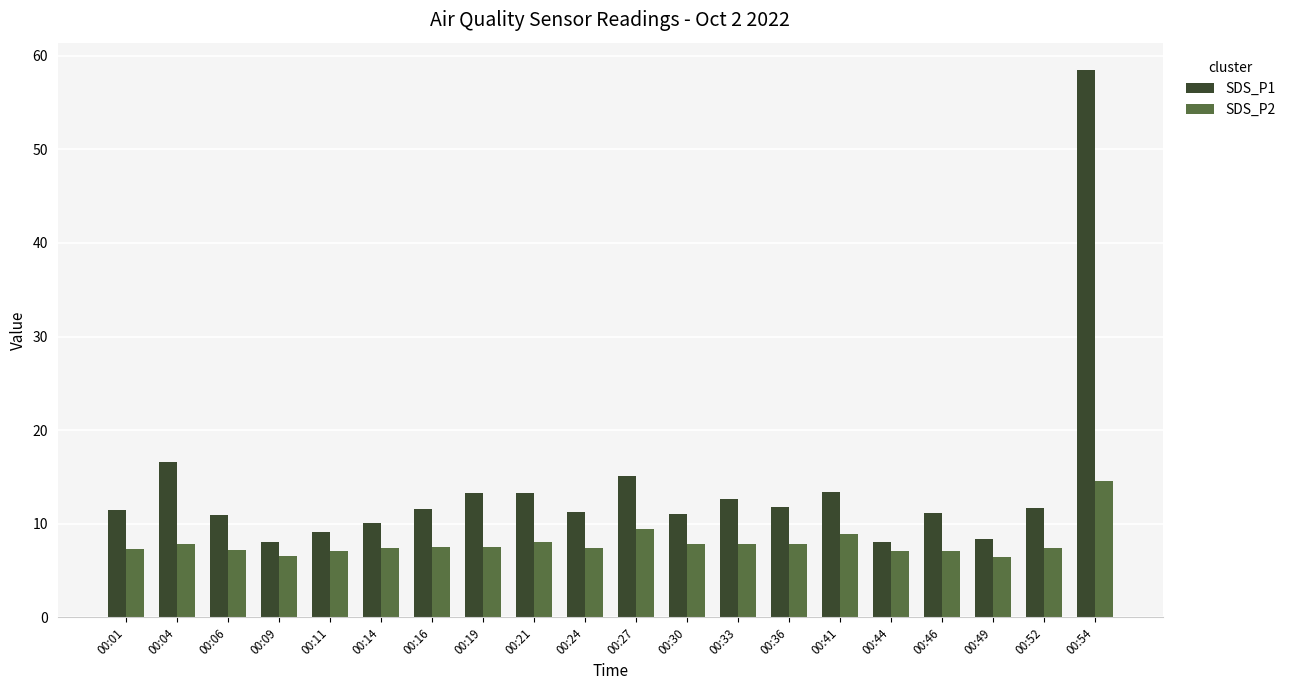

What is the approximate value of SDS_P2 at 00:27?

9.4